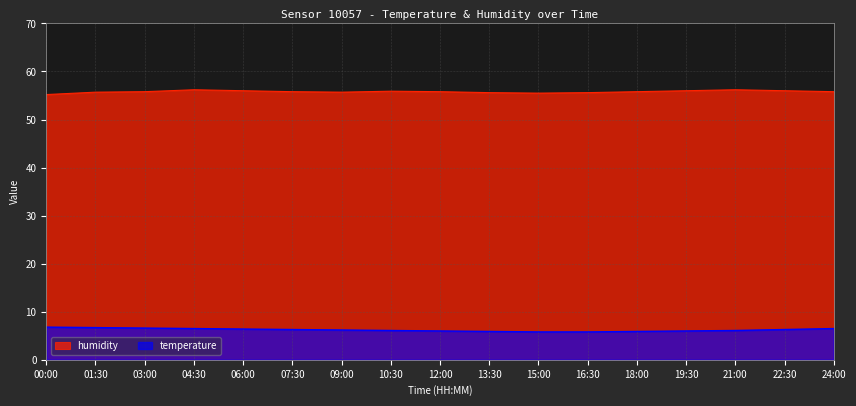

Rank the series at 03:00 from highest to lowest value.

humidity, temperature